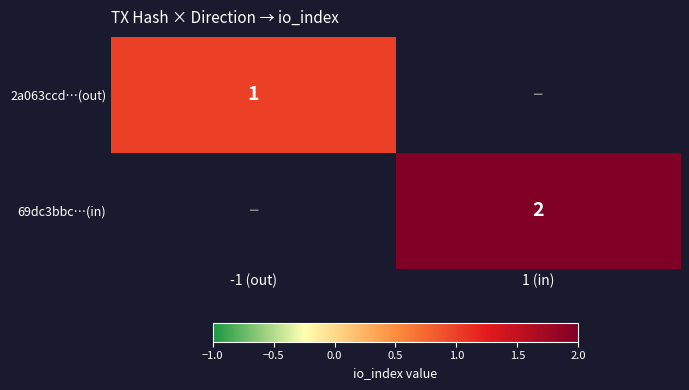

True or false: 69dc3bbc…(in) has a value of 2 at 1 (in).

True